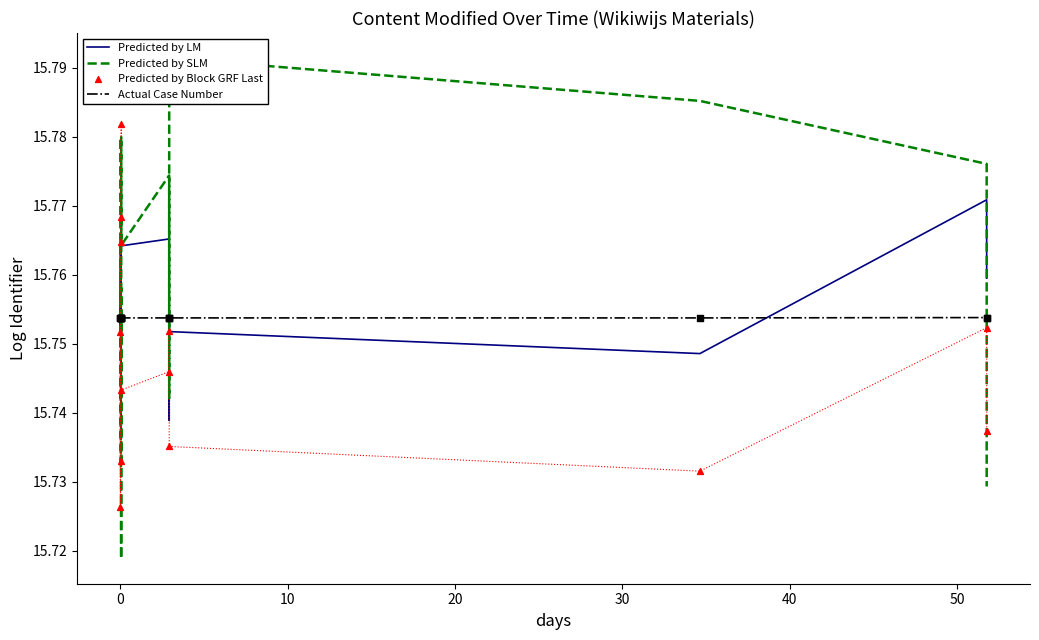

Which series reaches the minimum Y coordinate?

Predicted by SLM